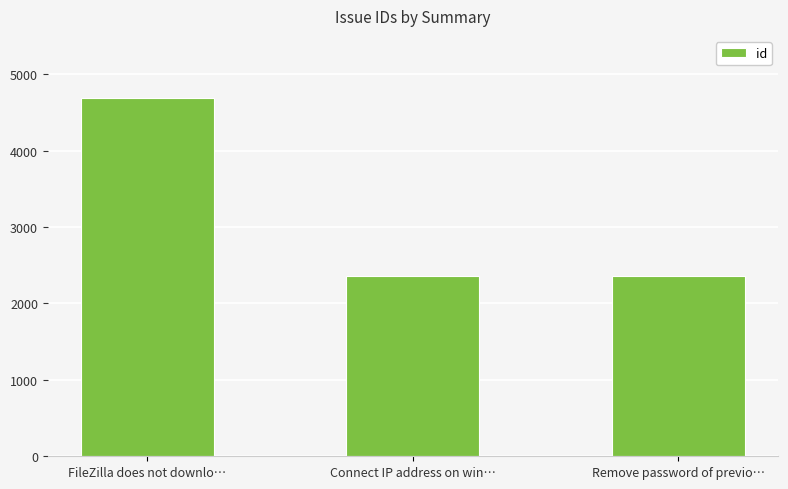

Are the bars horizontal?

No